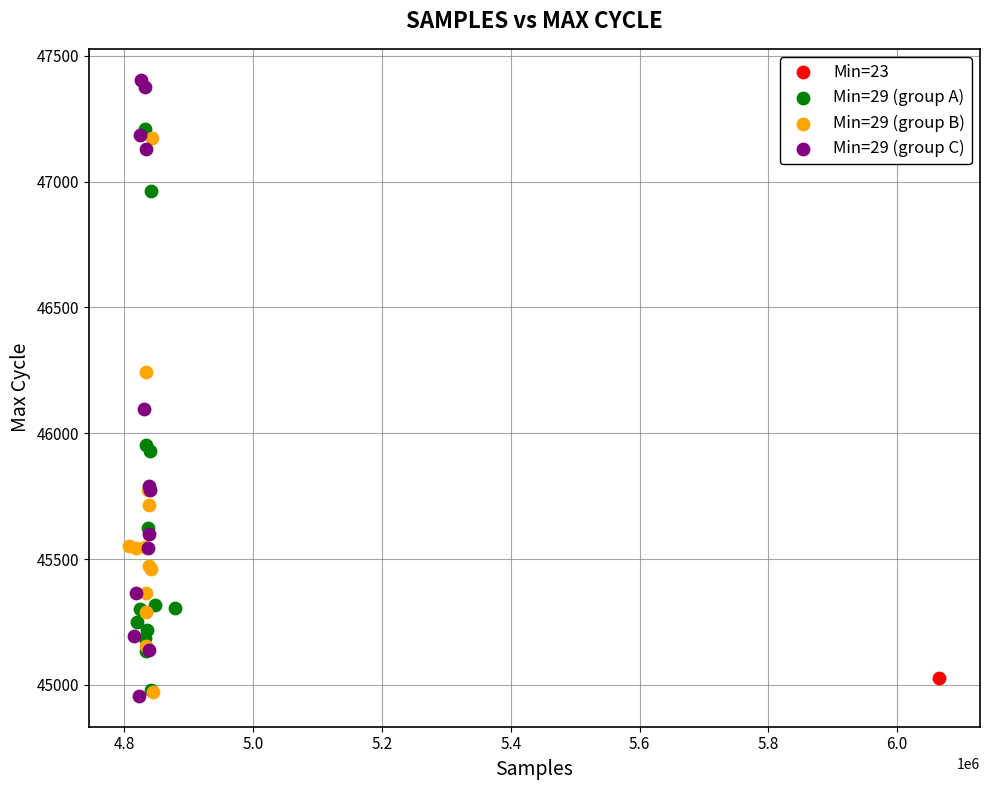

What are all the series names shown in the legend?

Min=23, Min=29 (group A), Min=29 (group B), Min=29 (group C)